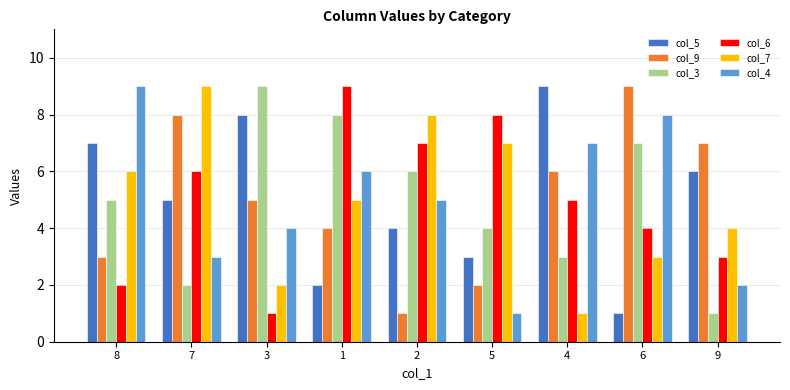

At how many categories does at least one series exceed 4?

9